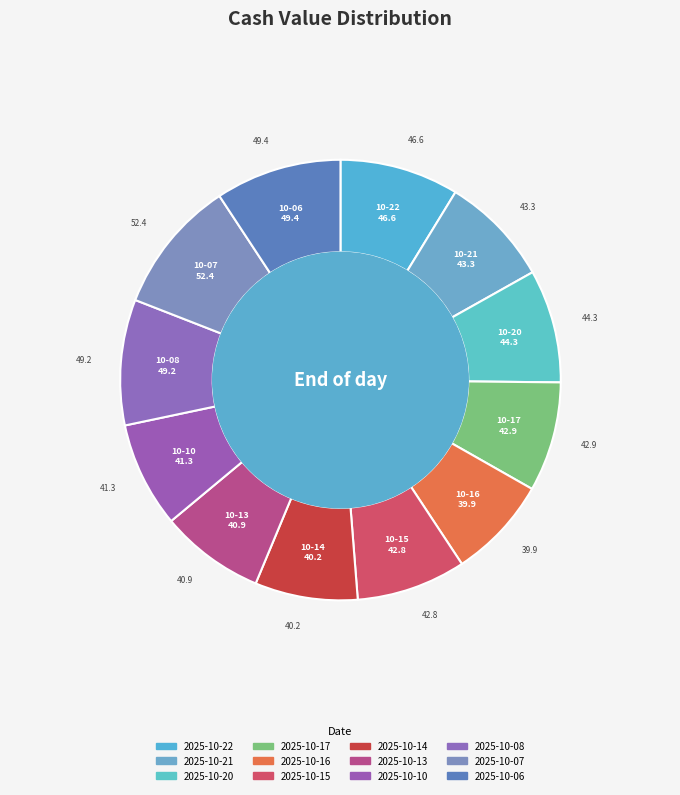

To the nearest percent, what percentage of the pie is 2025-10-13?

8%